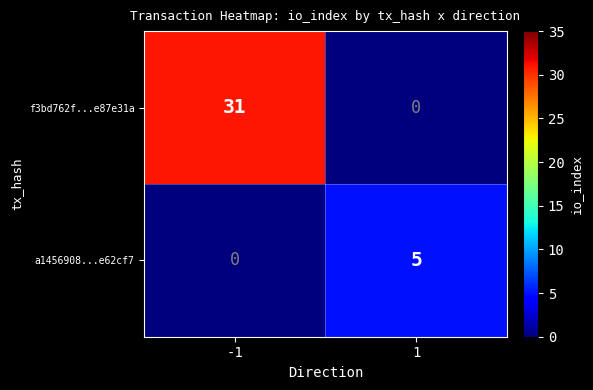

Which series has the largest range (max minus min)?

f3bd762f...e87e31a